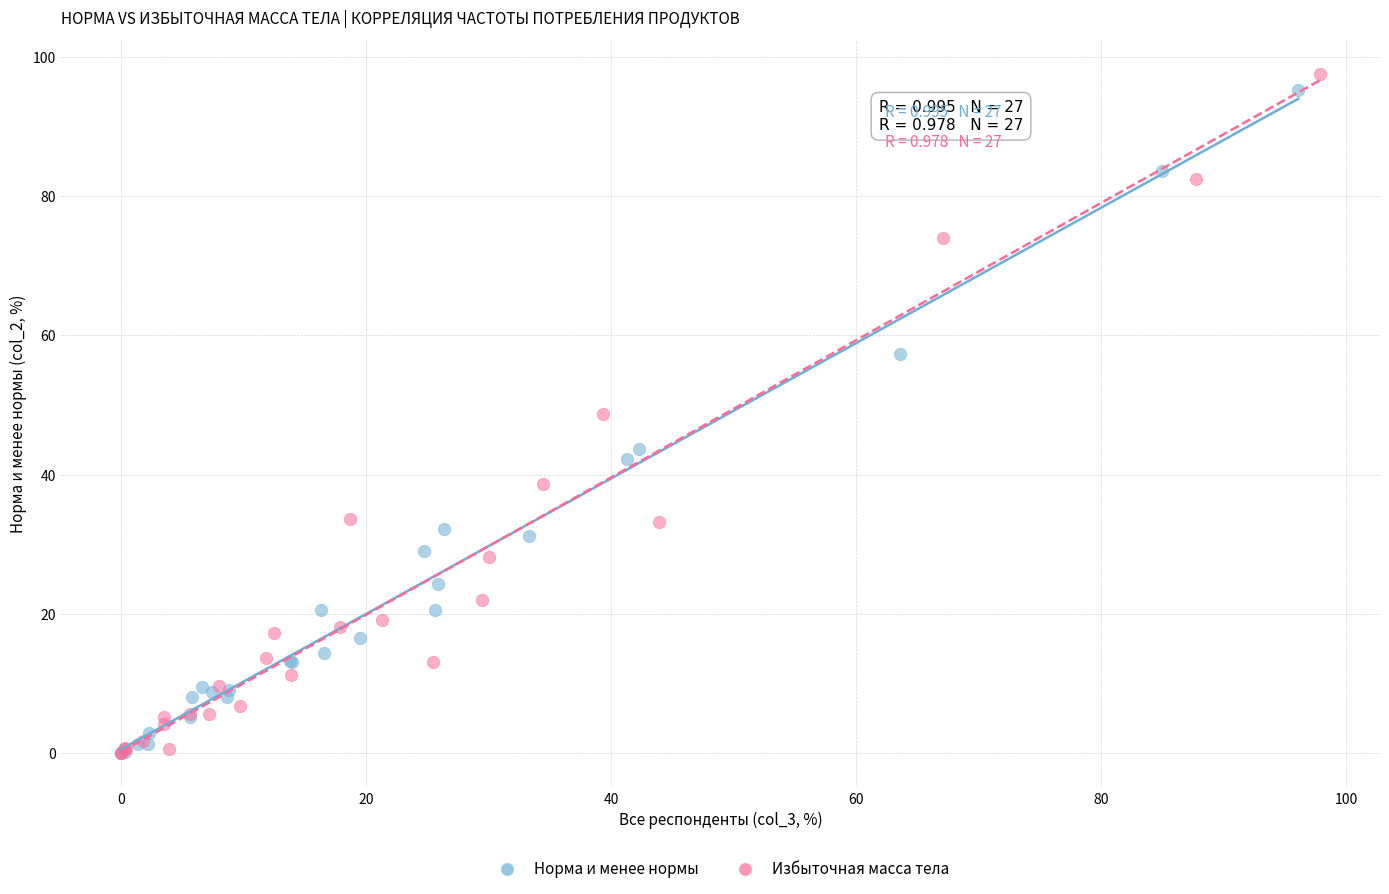

Which series has the largest Y range (max minus min)?

Избыточная масса тела